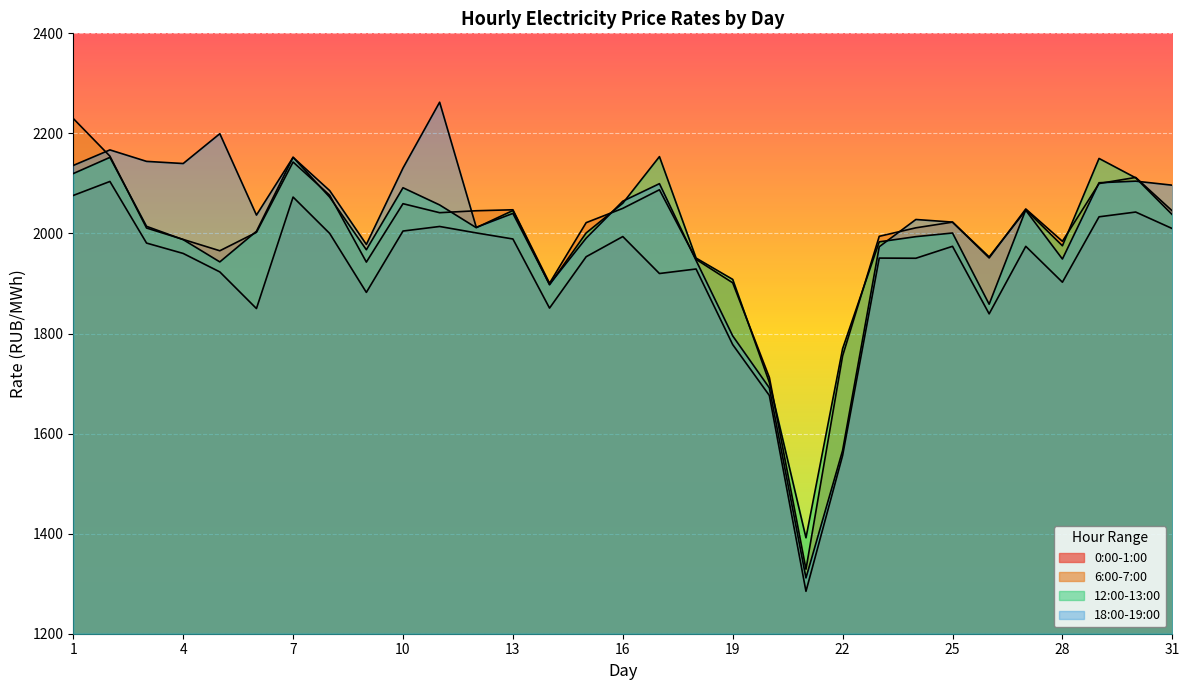

List the series in order of their peak value, lowest first.

0:00-1:00, 12:00-13:00, 6:00-7:00, 18:00-19:00